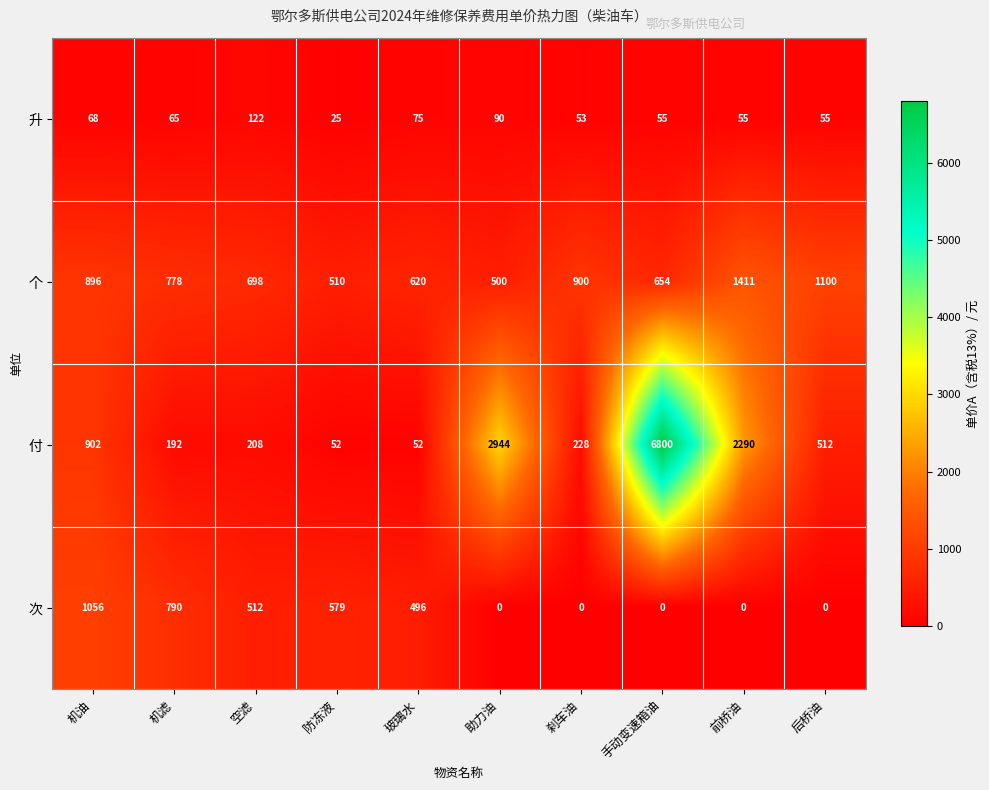

Rank the series by their average value, from lowest to highest.

升, 次, 个, 付